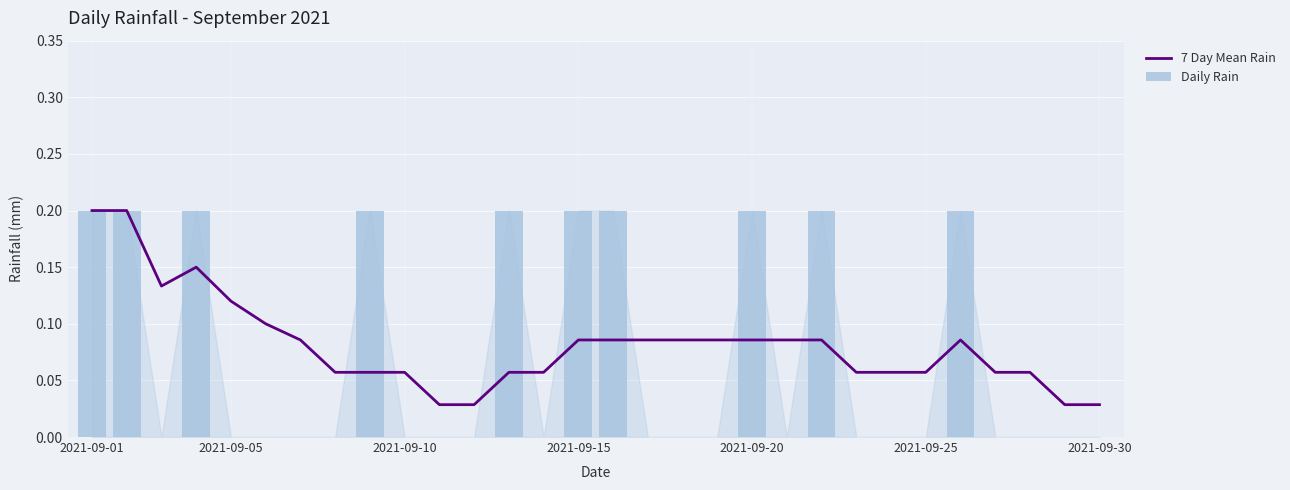

At how many categories does at least one series exceed 0?

30